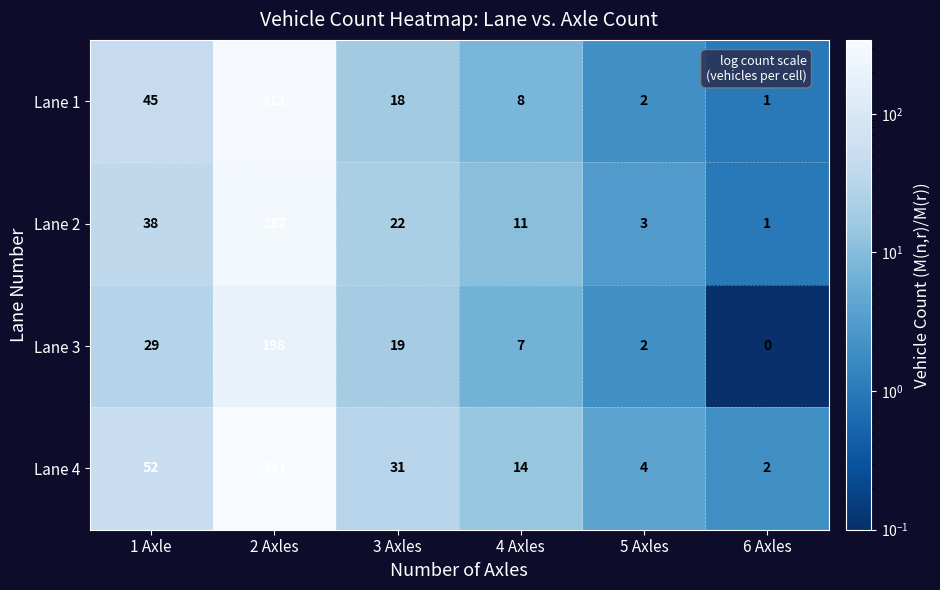

Reading left to right, what are all the values shown in this chart?

Lane 1: 1 Axle=45	2 Axles=312	3 Axles=18	4 Axles=8	5 Axles=2	6 Axles=1
Lane 2: 1 Axle=38	2 Axles=287	3 Axles=22	4 Axles=11	5 Axles=3	6 Axles=1
Lane 3: 1 Axle=29	2 Axles=198	3 Axles=19	4 Axles=7	5 Axles=2	6 Axles=0
Lane 4: 1 Axle=52	2 Axles=341	3 Axles=31	4 Axles=14	5 Axles=4	6 Axles=2